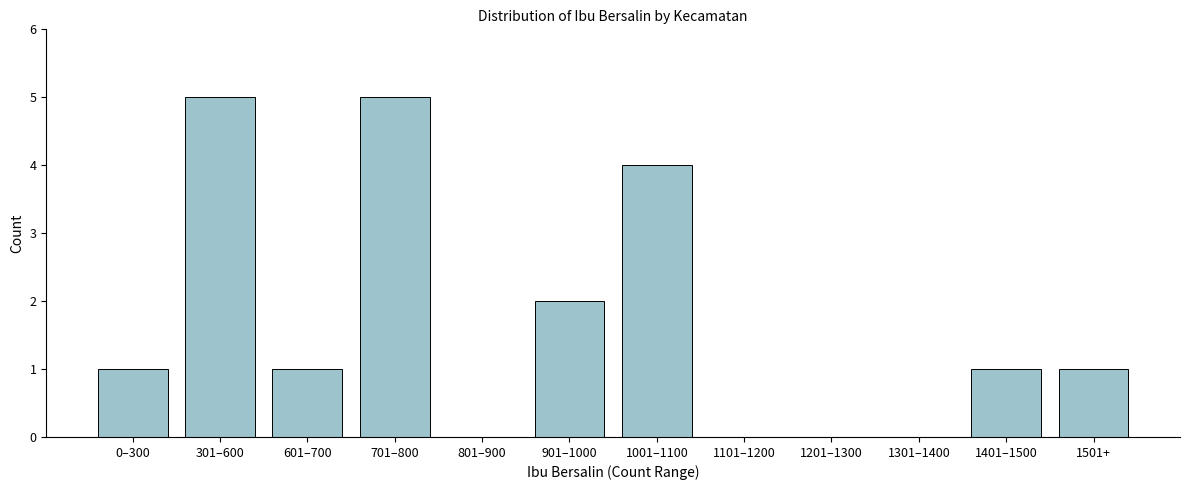

Reading left to right, transcribe all the data shown in this chart.

0–300=1	301–600=5	601–700=1	701–800=5	801–900=0	901–1000=2	1001–1100=4	1101–1200=0	1201–1300=0	1301–1400=0	1401–1500=1	1501+=1